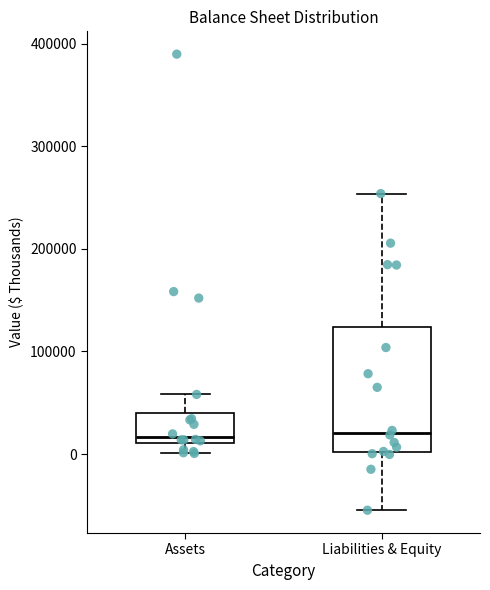

Reading left to right, read every box against the y-axis: the position of its median line, the range the box covers, and the ends of its whiskers. The values are not printed on the chart, so give them approximately, as read against the axis.

Assets: median 20000, box 10000 to 40000, whiskers 0 to 60000
Liabilities & Equity: median 20000, box 0 to 120000, whiskers -50000 to 250000